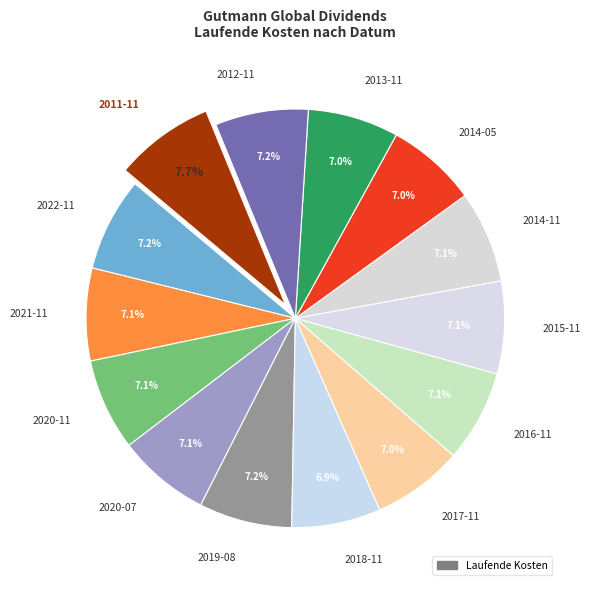

Approximately how many times larger is the value at 2020-07 compared to 2020-11?

1.0